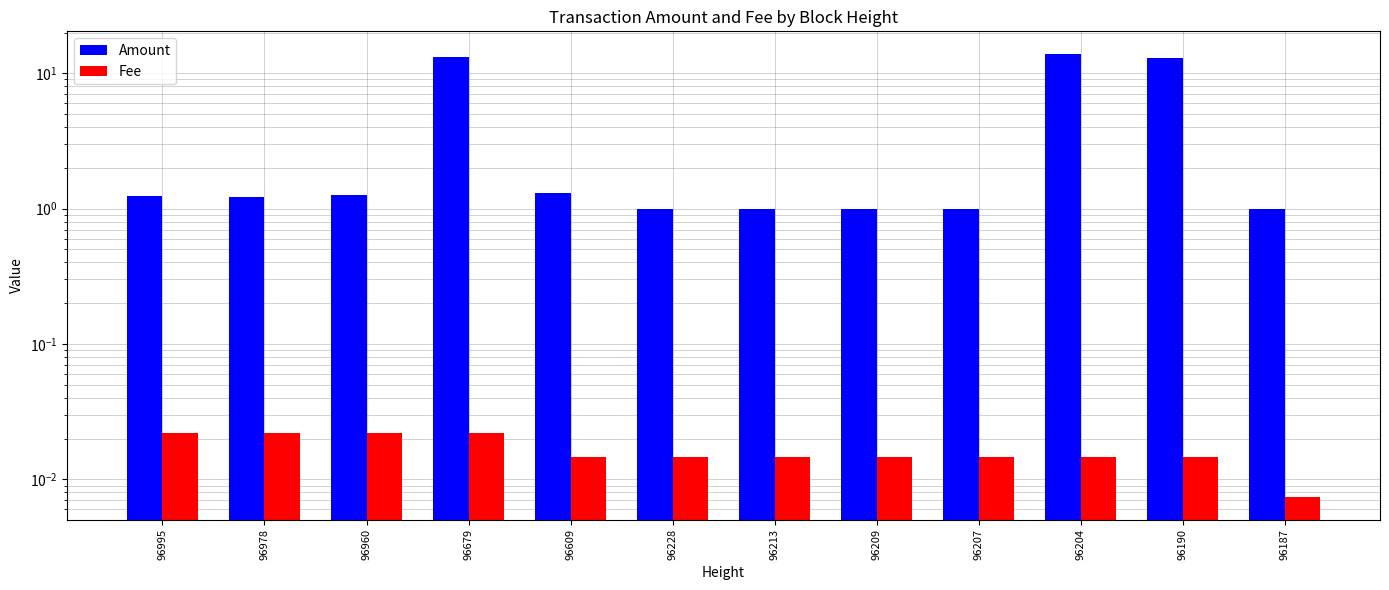

What is the lowest value of the Amount series?

1.0